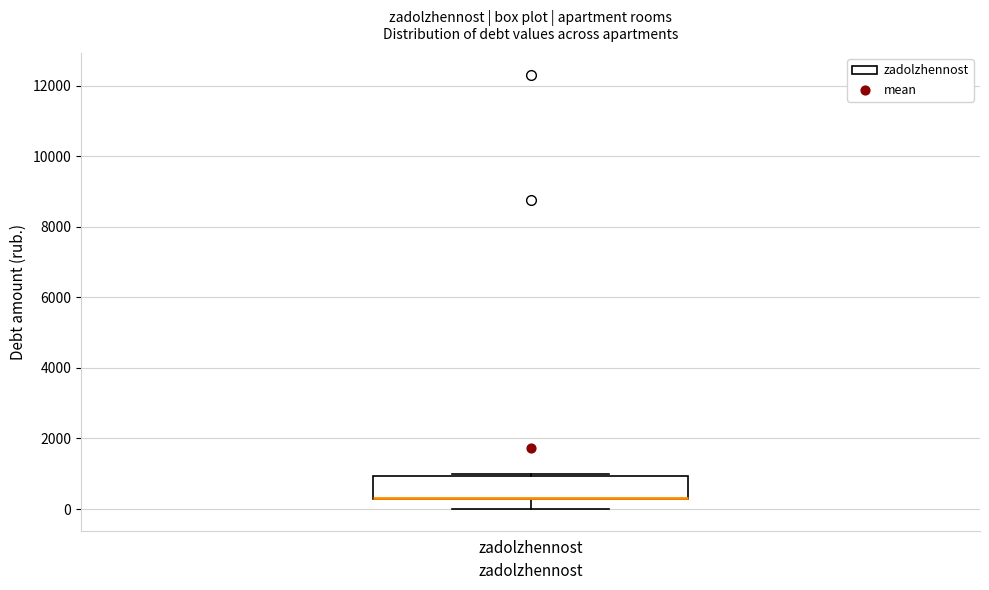

Where does the lower whisker of the box for zadolzhennost end on the y-axis? The values are not printed on the chart, so give them approximately, as read against the axis.

0